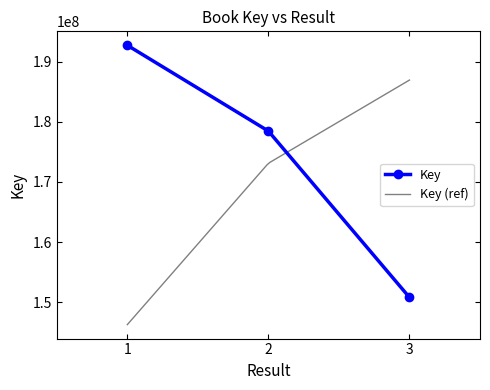

Count the values in the range 150795902 to 192735349.

3